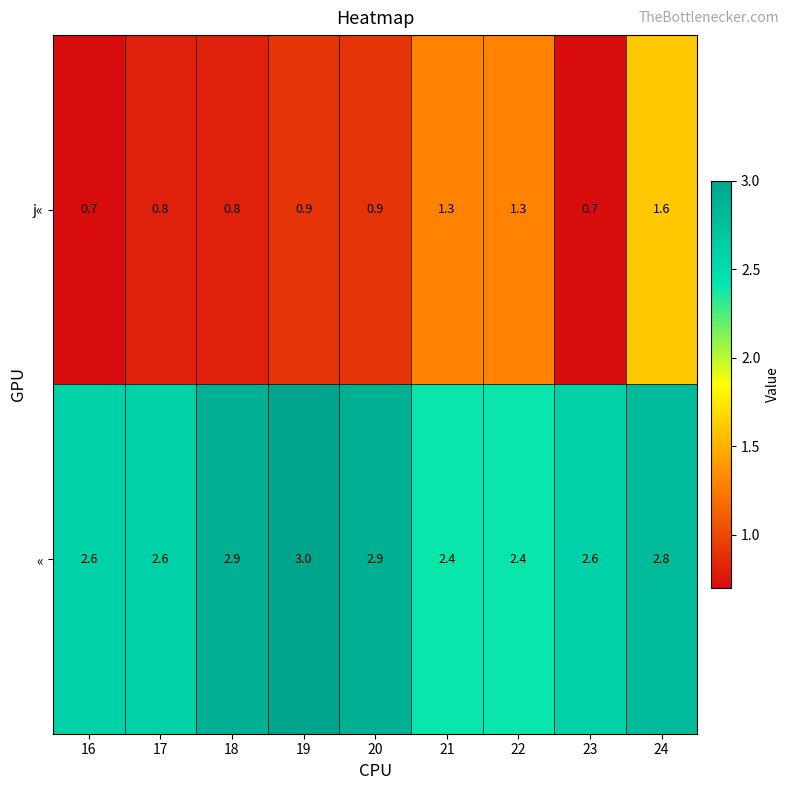

List the series in order of their peak value, highest first.

«, j«